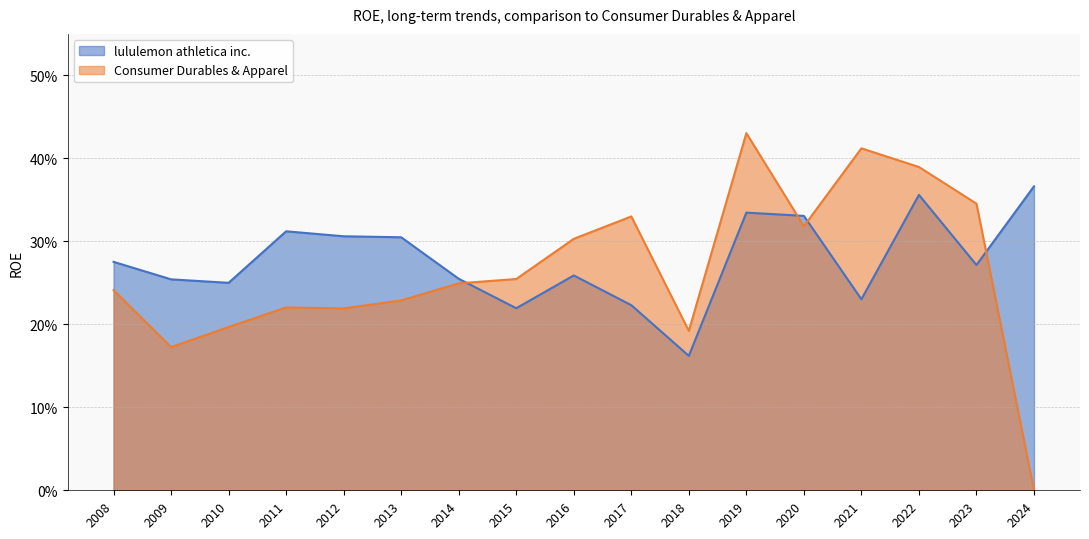

True or false: lululemon athletica inc. has more than 1 points higher than both neighbors.

True